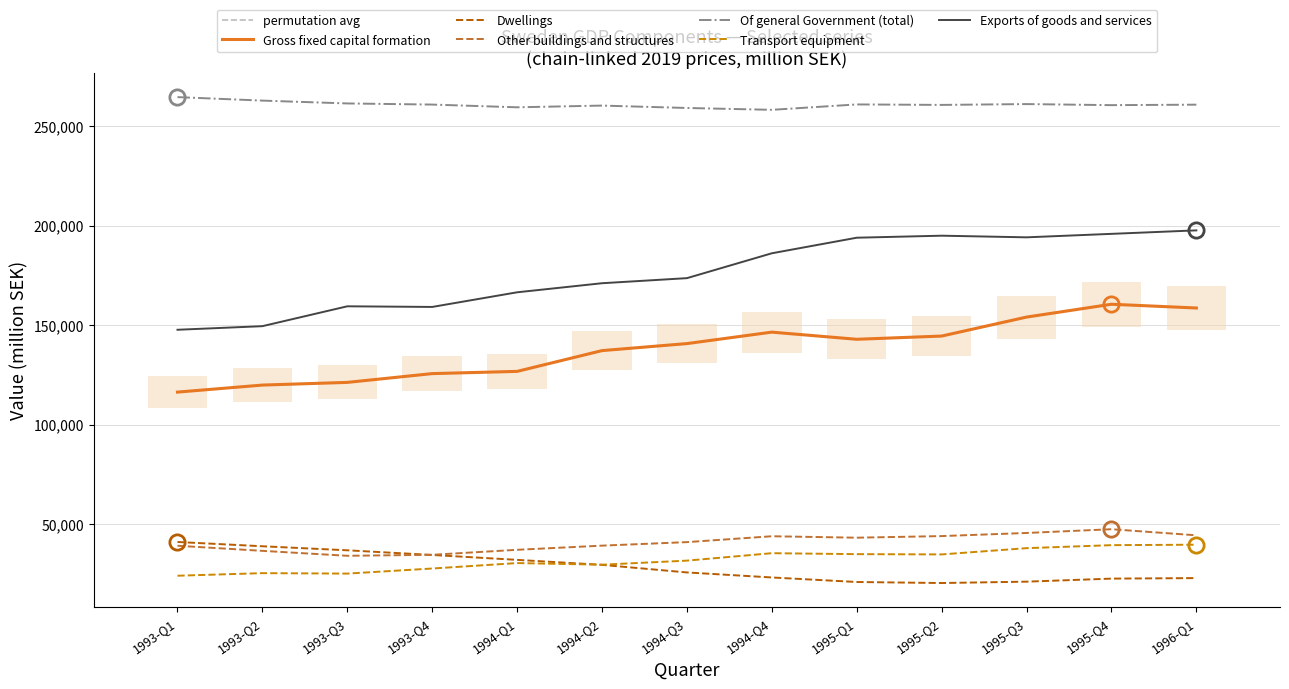

What is the total value across all series at 1994-Q1?

652522